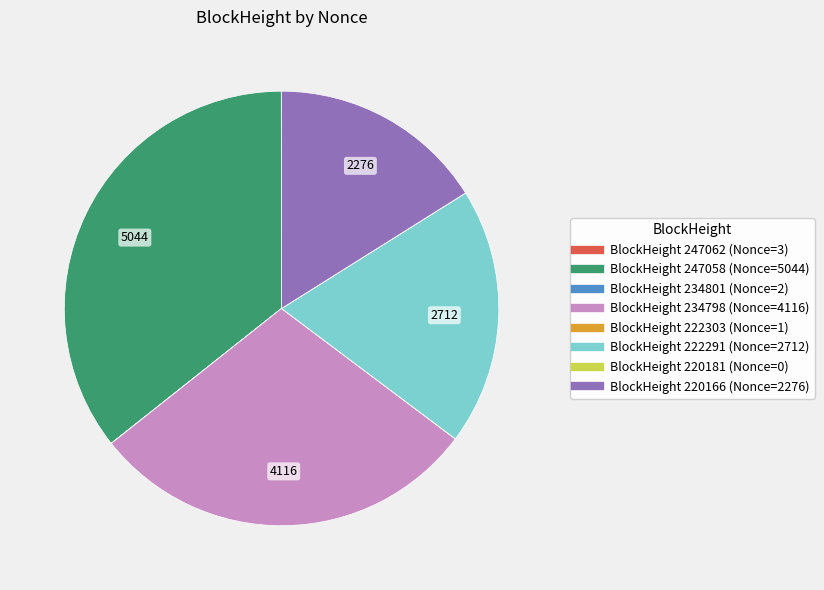

Is there any slice that represents more than half of the pie?

No